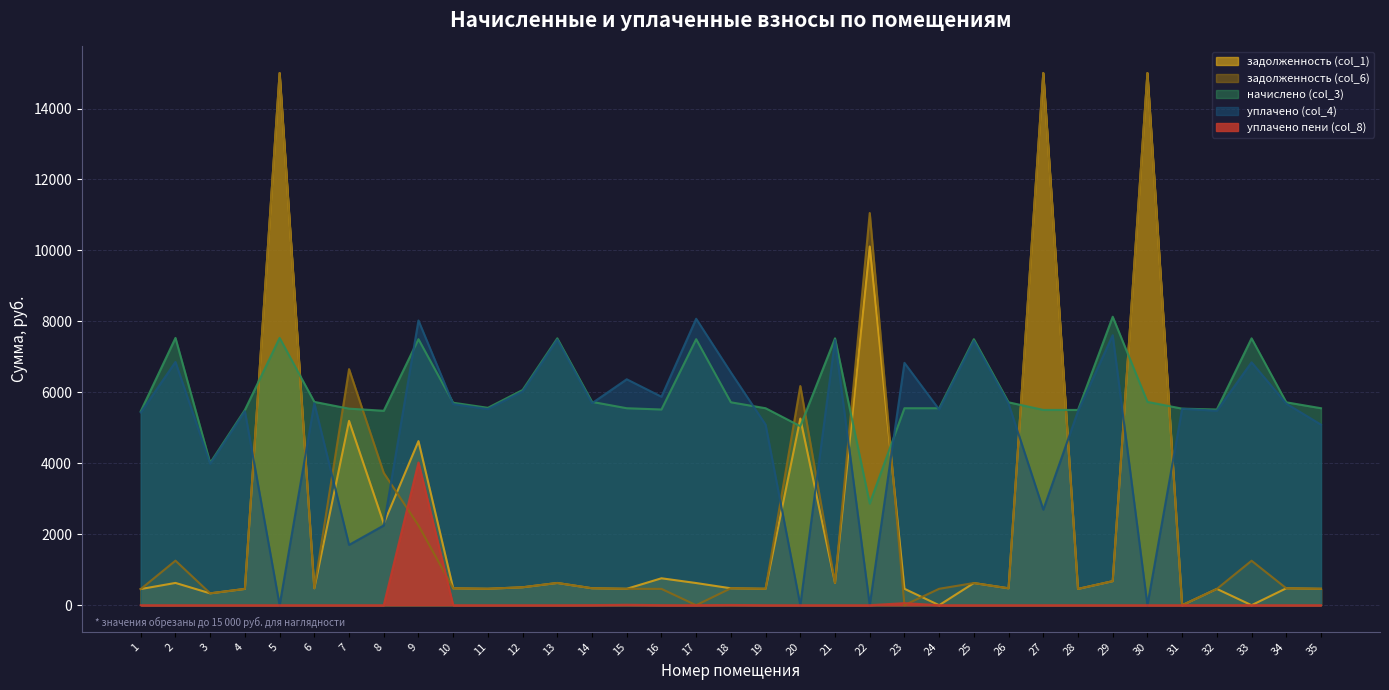

At which category does уплачено пени (col_8) reach its first local peak?

9